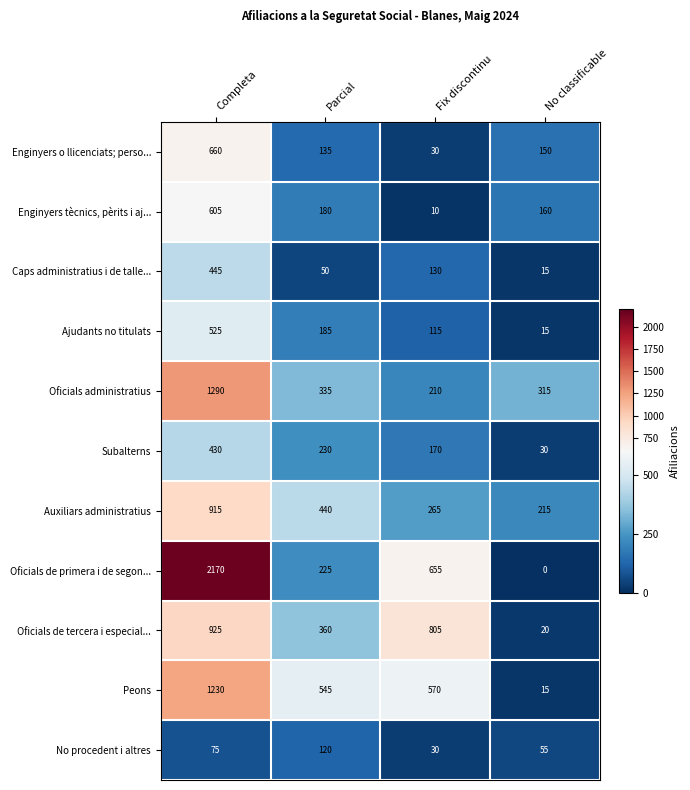

How many categories are shown in the chart?

4